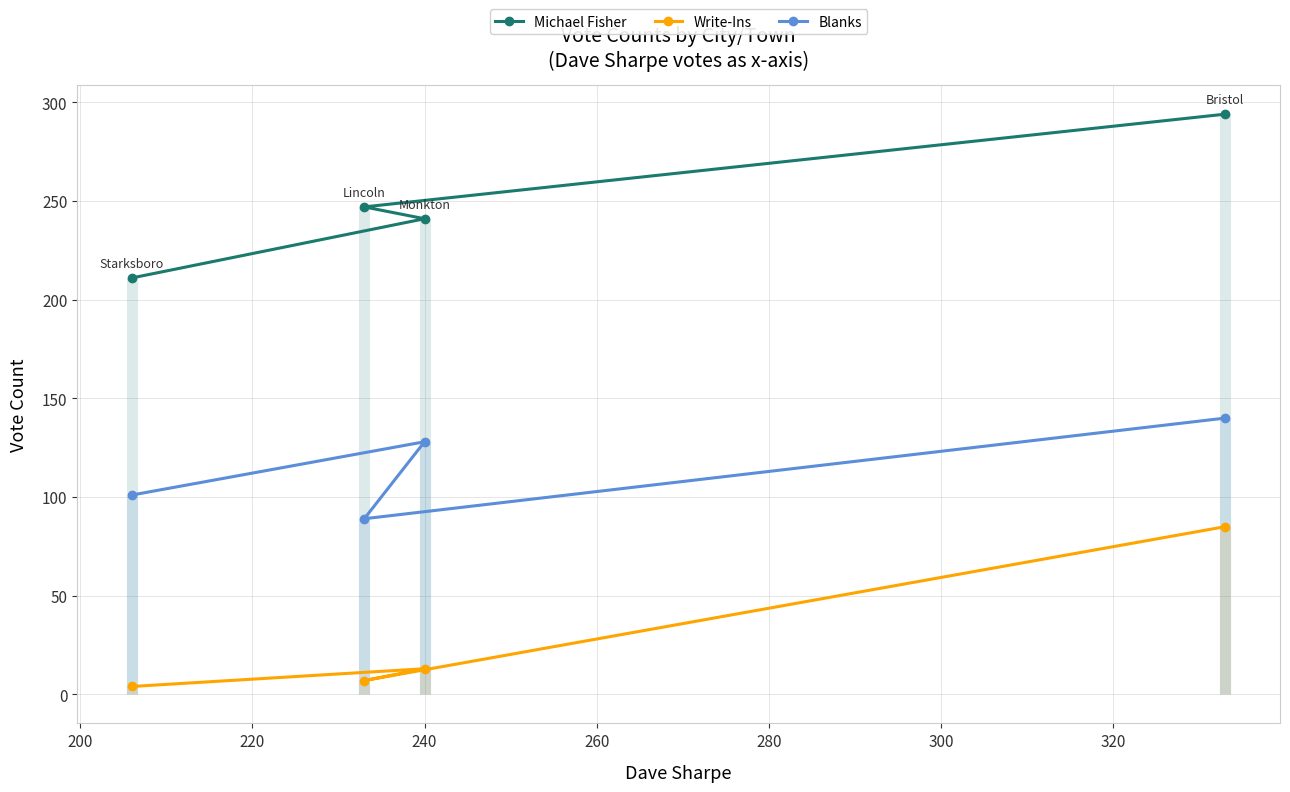

How many data points in Michael Fisher are less than 247?

2